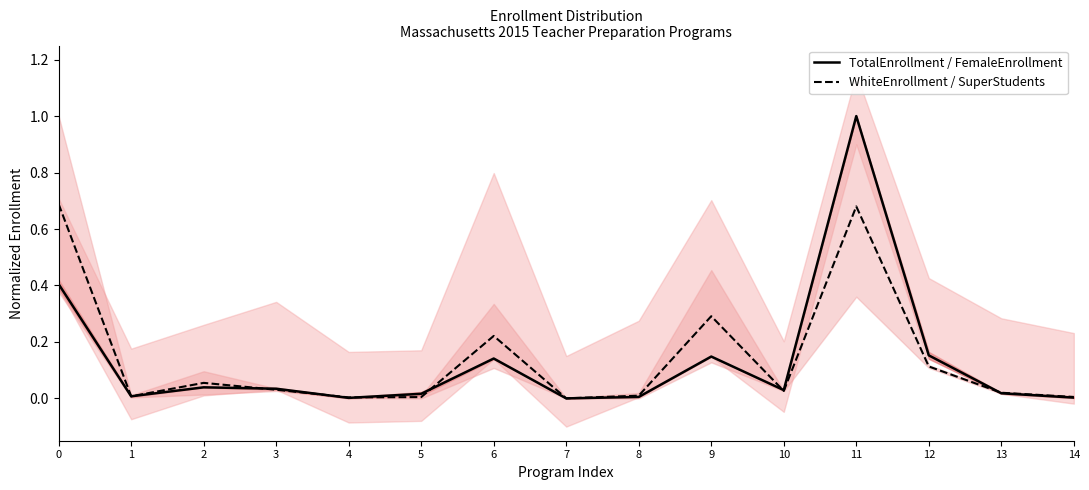

Which has a higher value, 4 or 8?

8